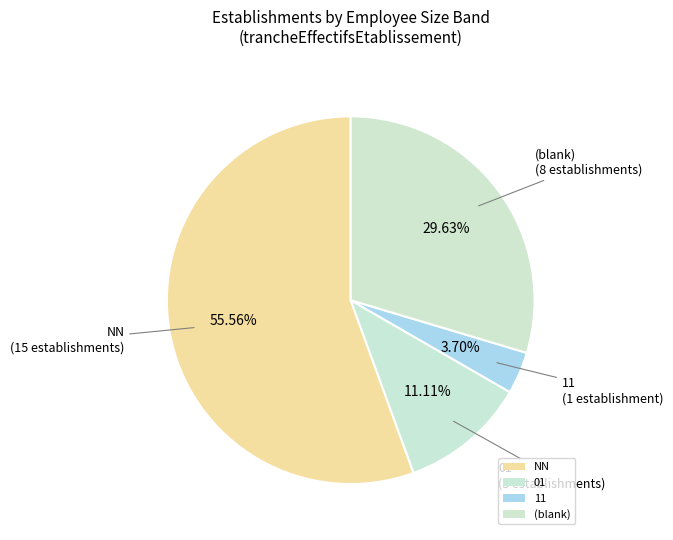

The NN slice represents 56% of the pie. True or false?

True